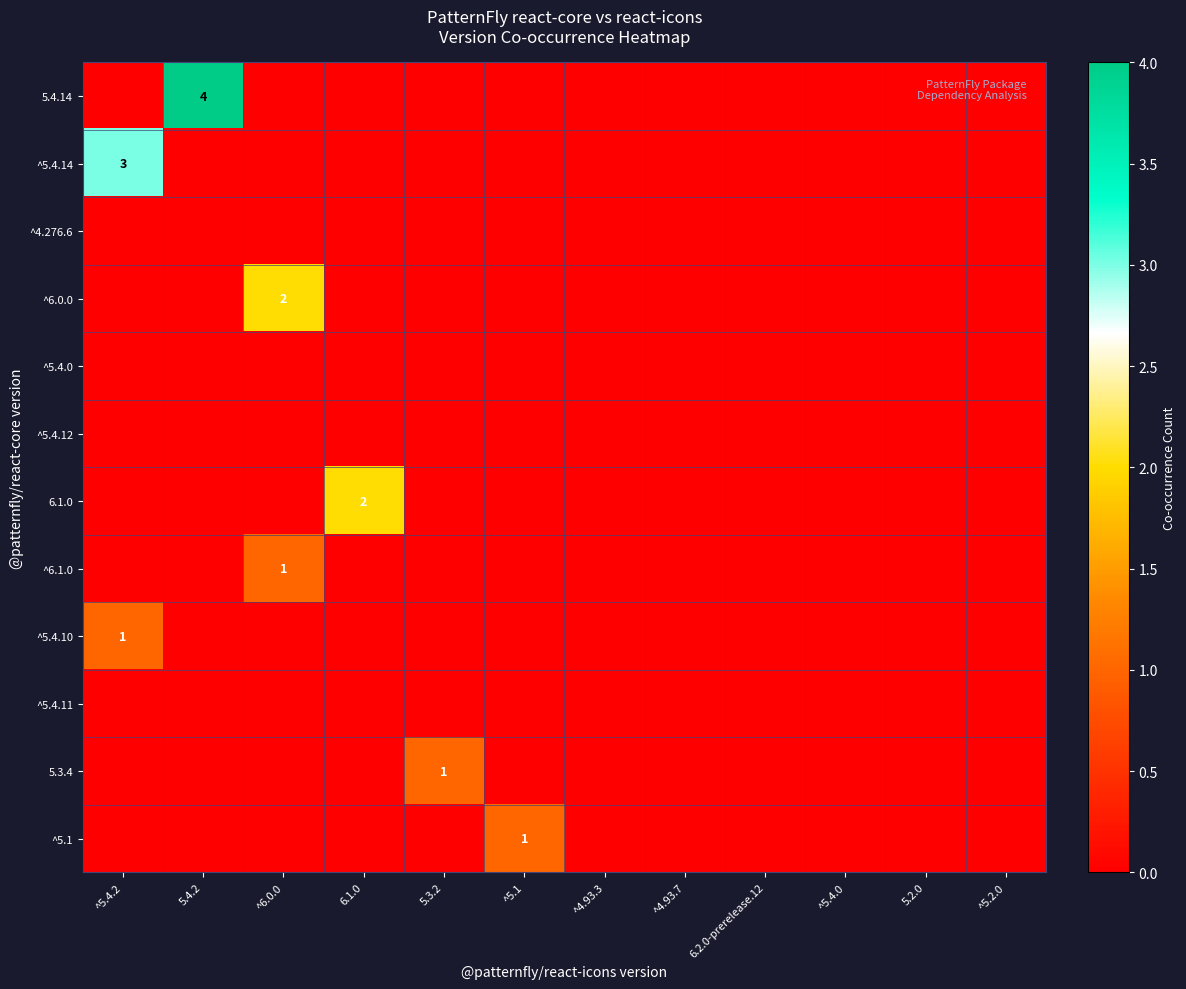

Where is ^4.276.6 nearest to the value 0?

^5.4.2